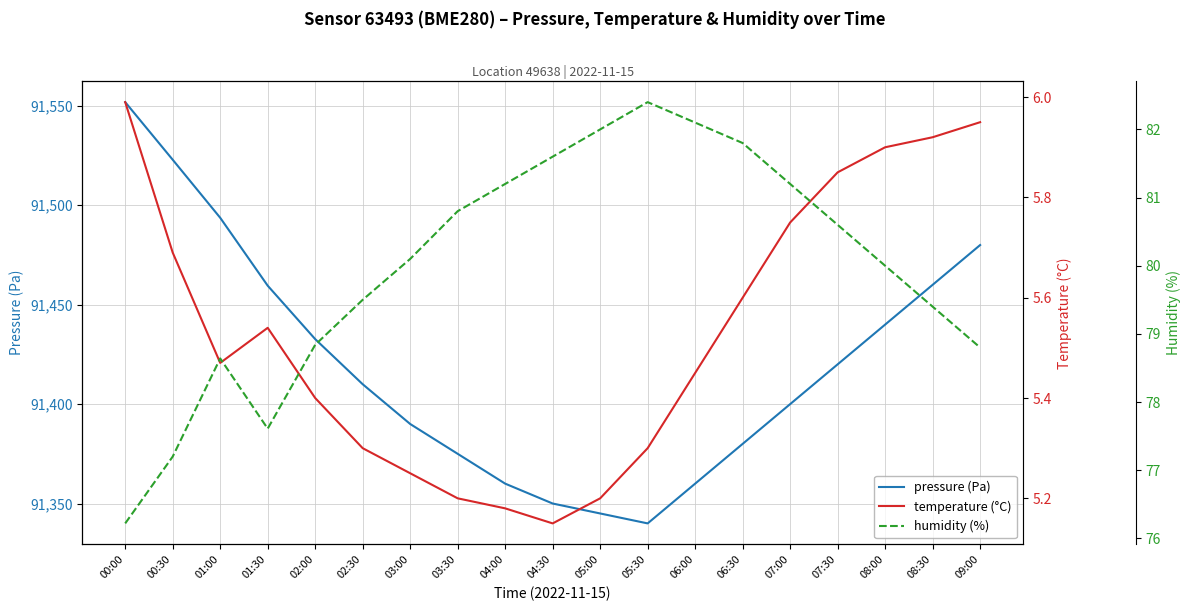

What are all the series names shown in the legend?

pressure (Pa), temperature (°C), humidity (%)